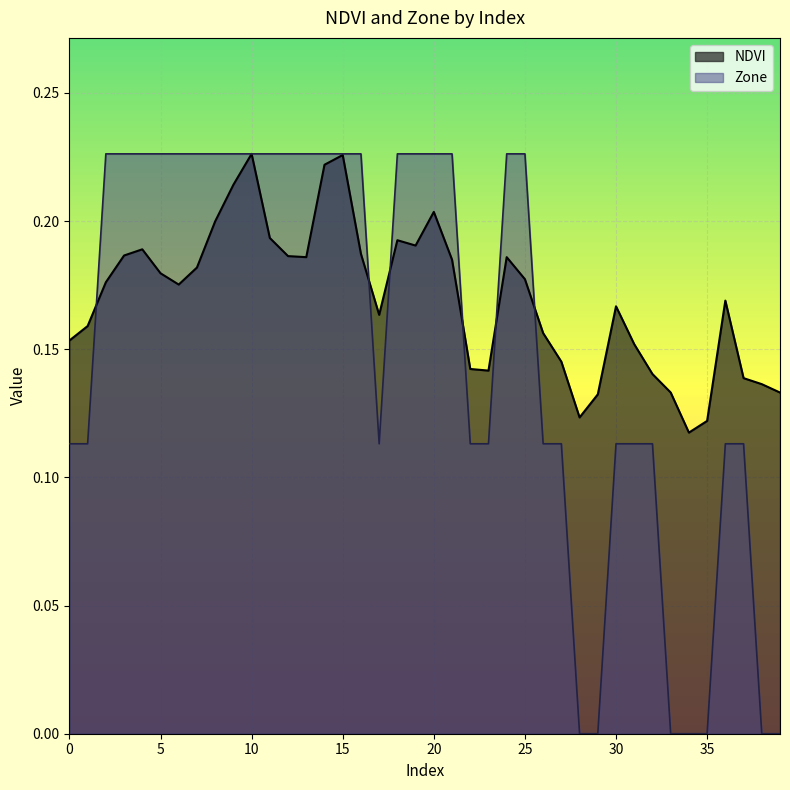

What is the total value across all series at 39?

0.1